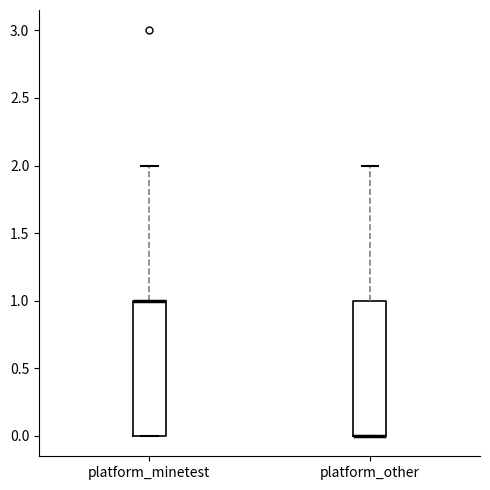

Reading left to right, read every box against the y-axis: the position of its median line, the range the box covers, and the ends of its whiskers. The values are not printed on the chart, so give them approximately, as read against the axis.

platform_minetest: median 1 (drawn on the box's upper edge), box 0 to 1, whiskers 0 to 2
platform_other: median 0 (drawn on the box's lower edge), box 0 to 1, whiskers 0 to 2